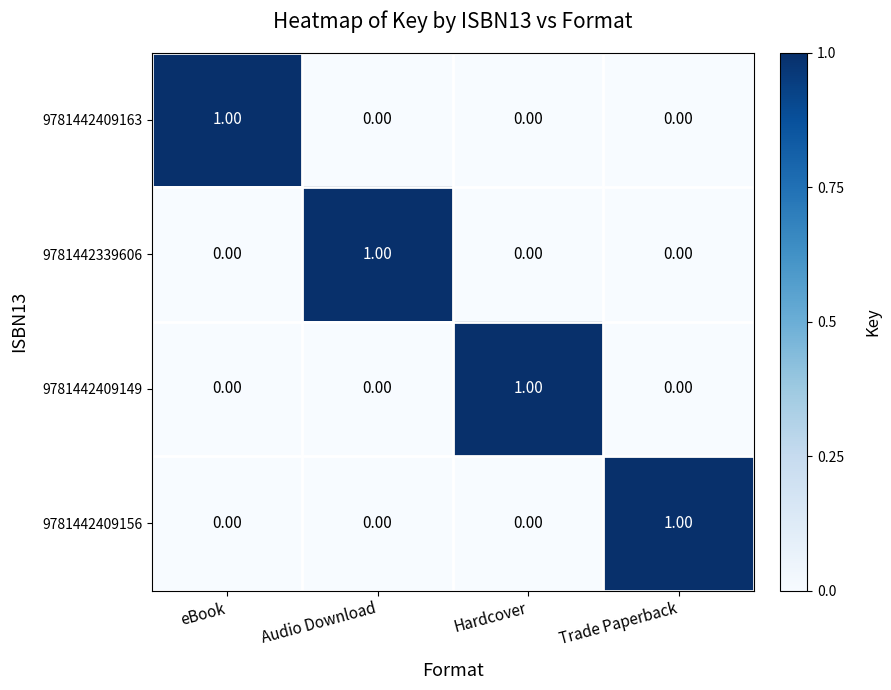

What is the spread (max minus min) of values at Hardcover?

1